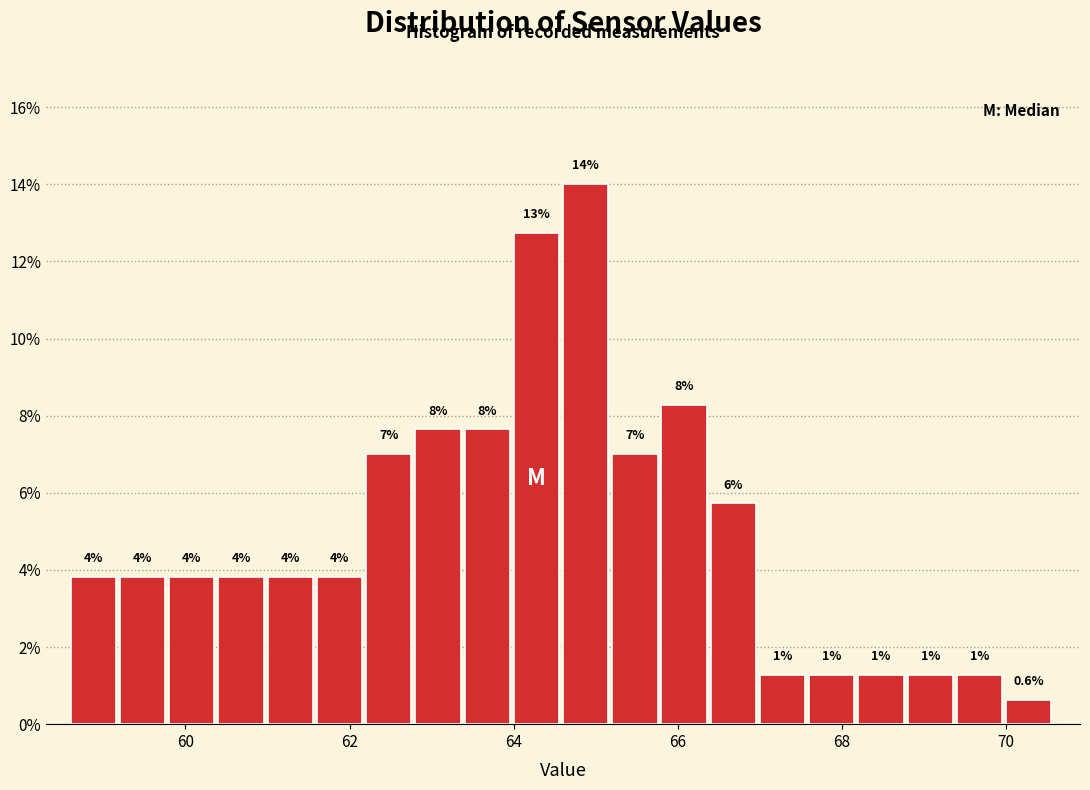

Around what value on the x-axis is the tallest bar? Give the approximate position of its centre, as read against the axis.

64.8